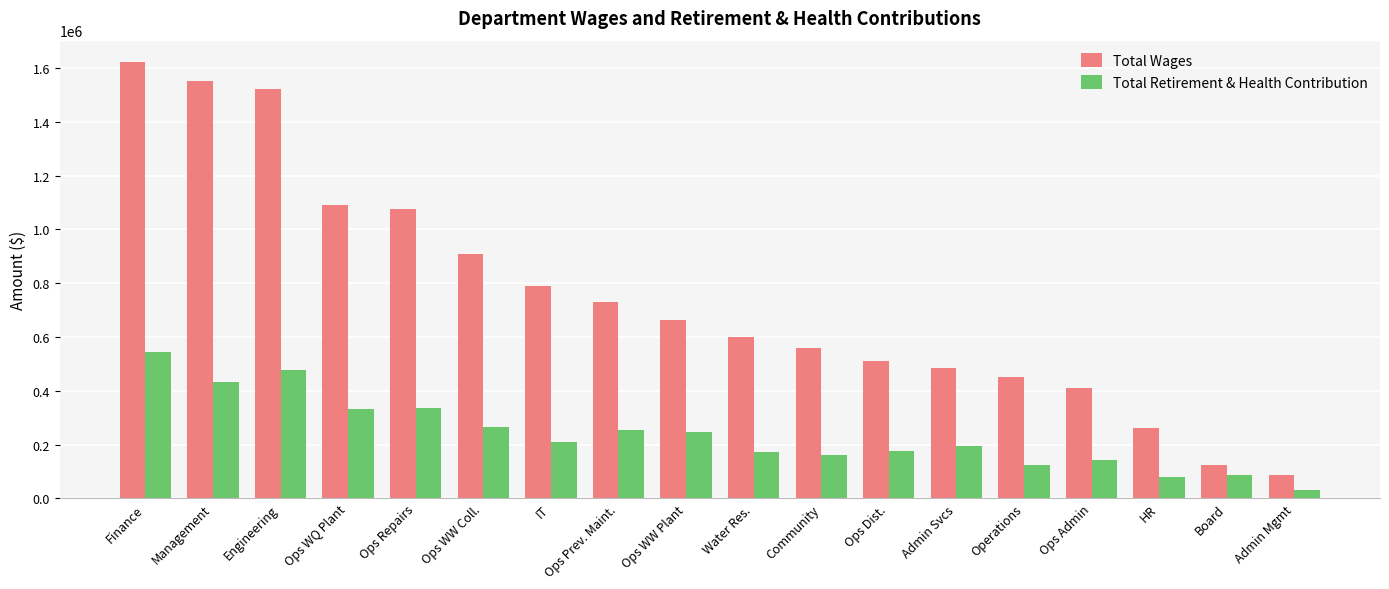

What is the sum of all Total Wages values?

13436844